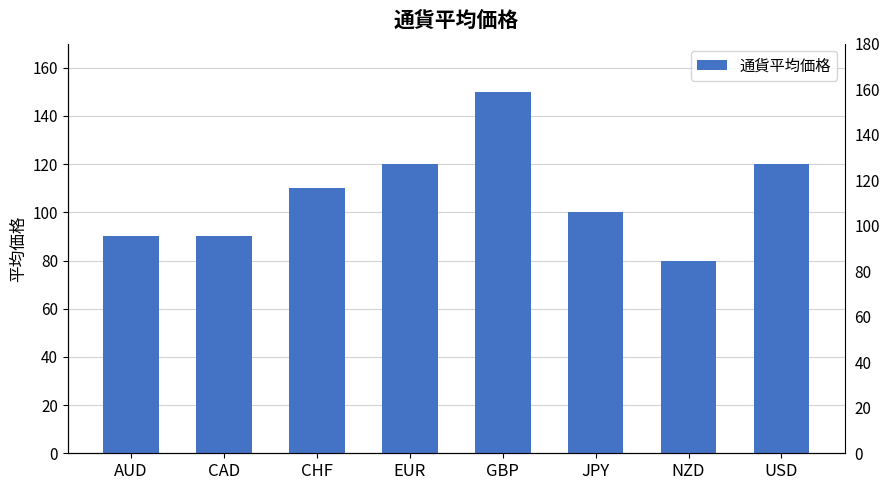

What is the minimum value shown in the chart?

80